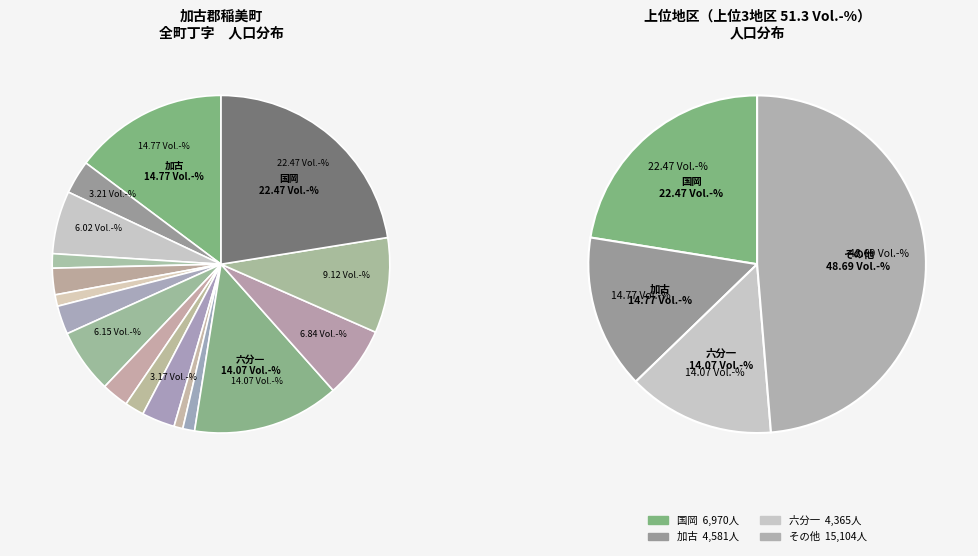

The 蛸草 slice represents 3% of the pie. True or false?

True